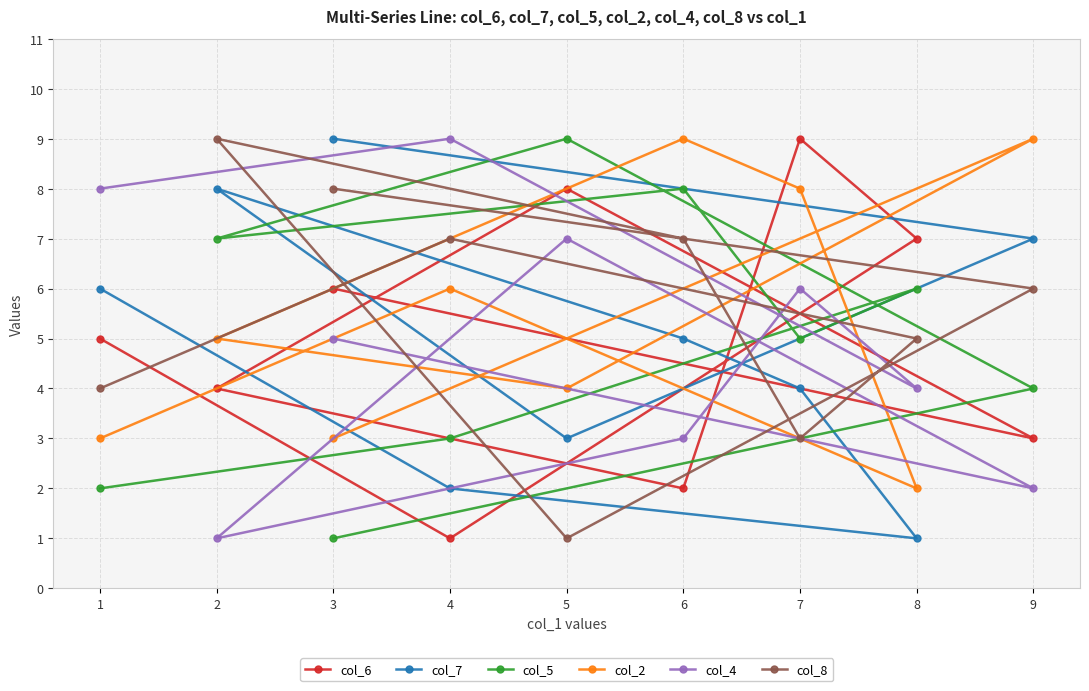

At which category is the sum across all series the highest?

7